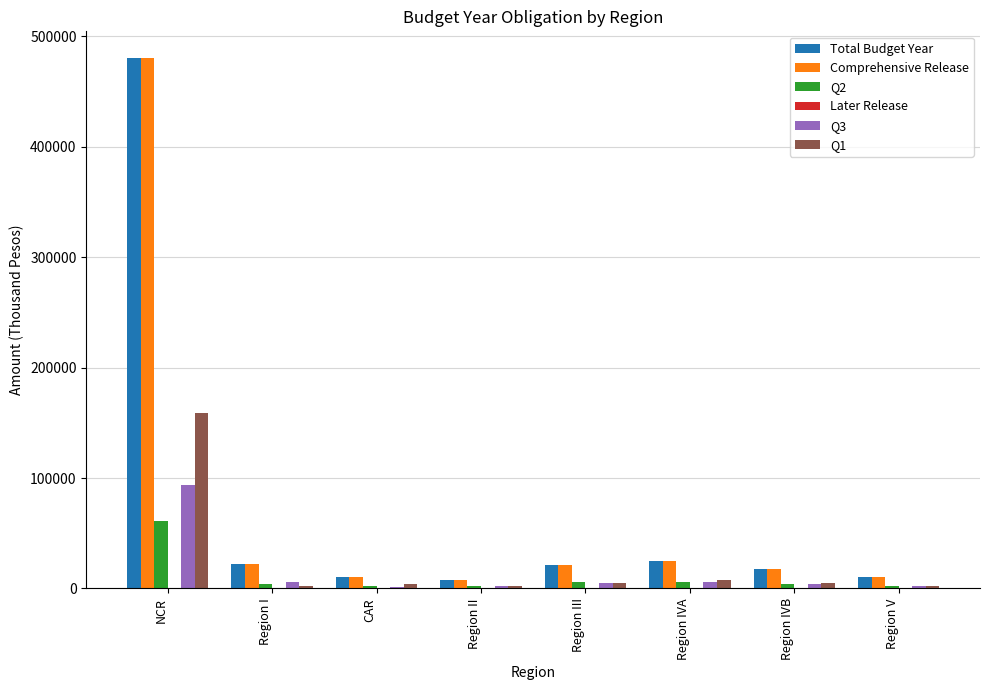

What is the spread (max minus min) of values at Region IVB?

13629